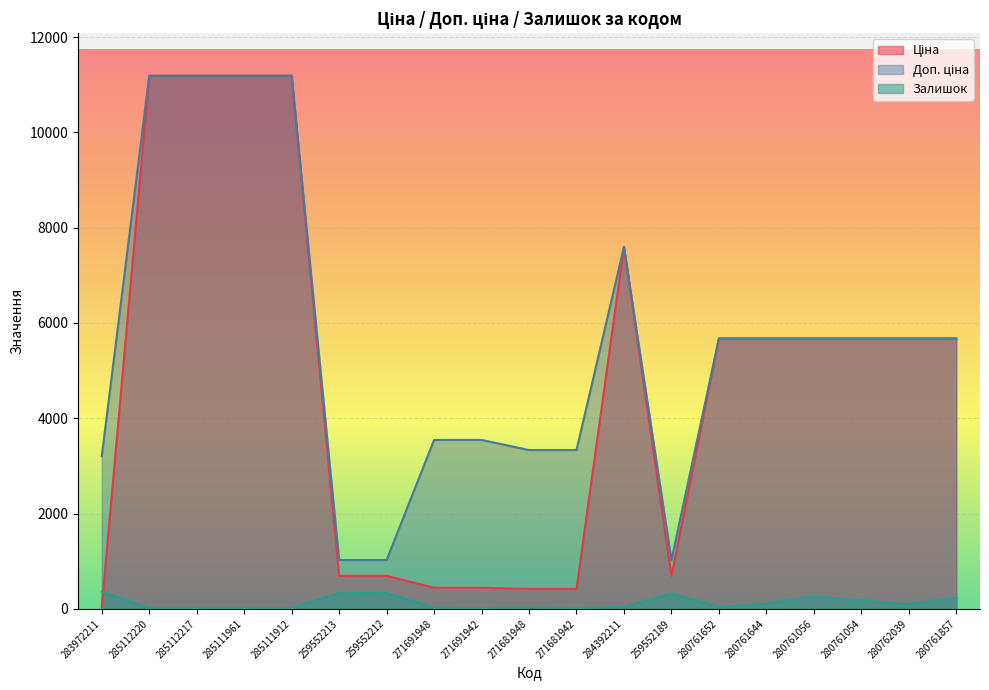

What is the label of the 4th point from the right?

280761056